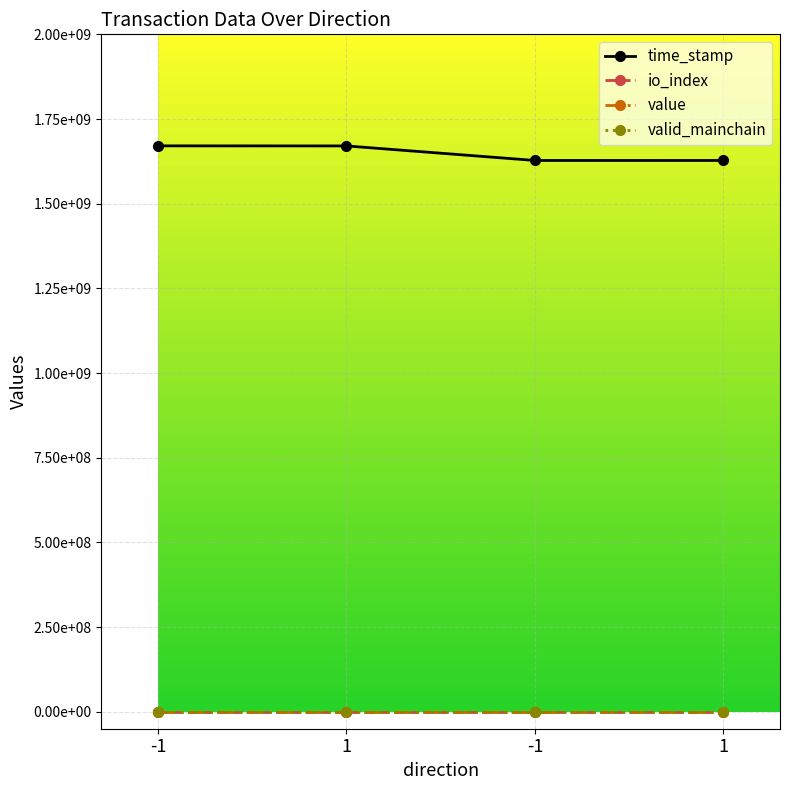

What are all the series names shown in the legend?

time_stamp, io_index, value, valid_mainchain